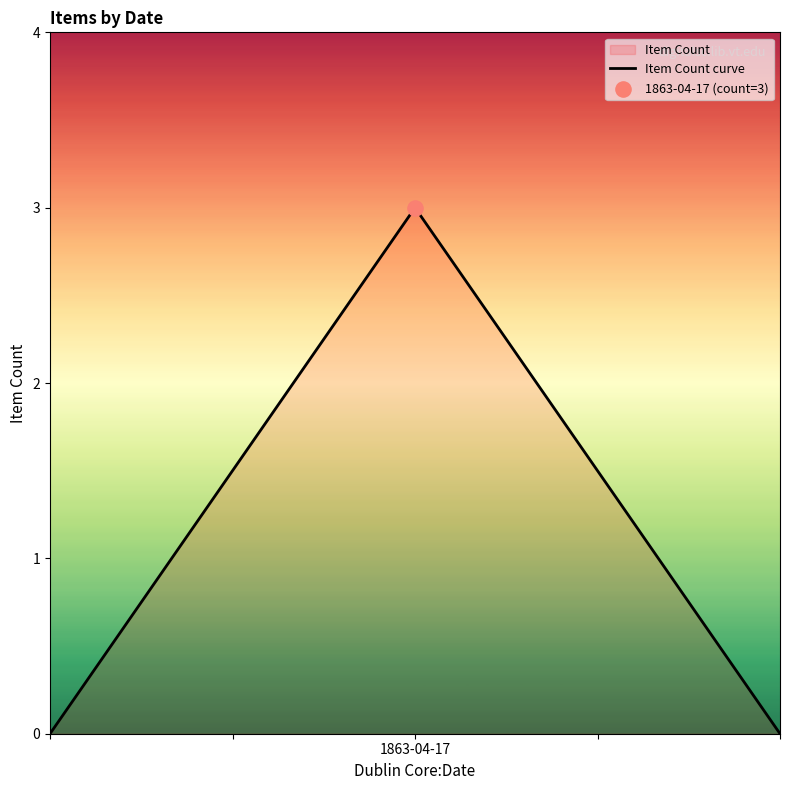

What is the difference between the maximum and second lowest values?

3